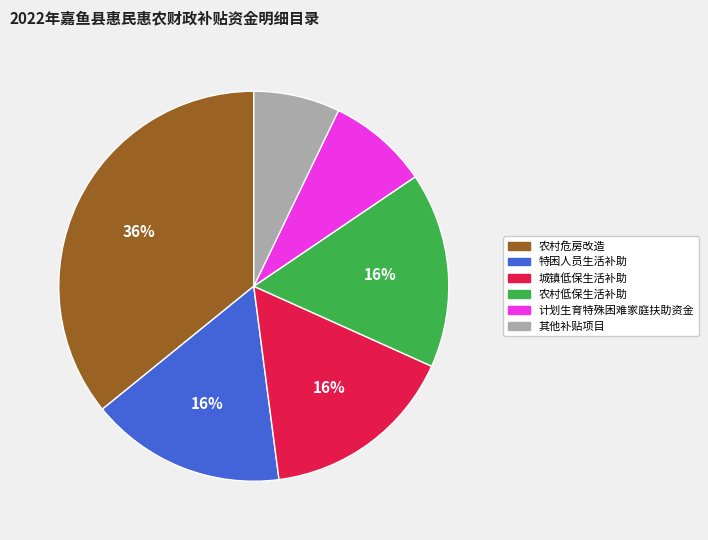

To the nearest percent, what is the average slice percentage?

17%